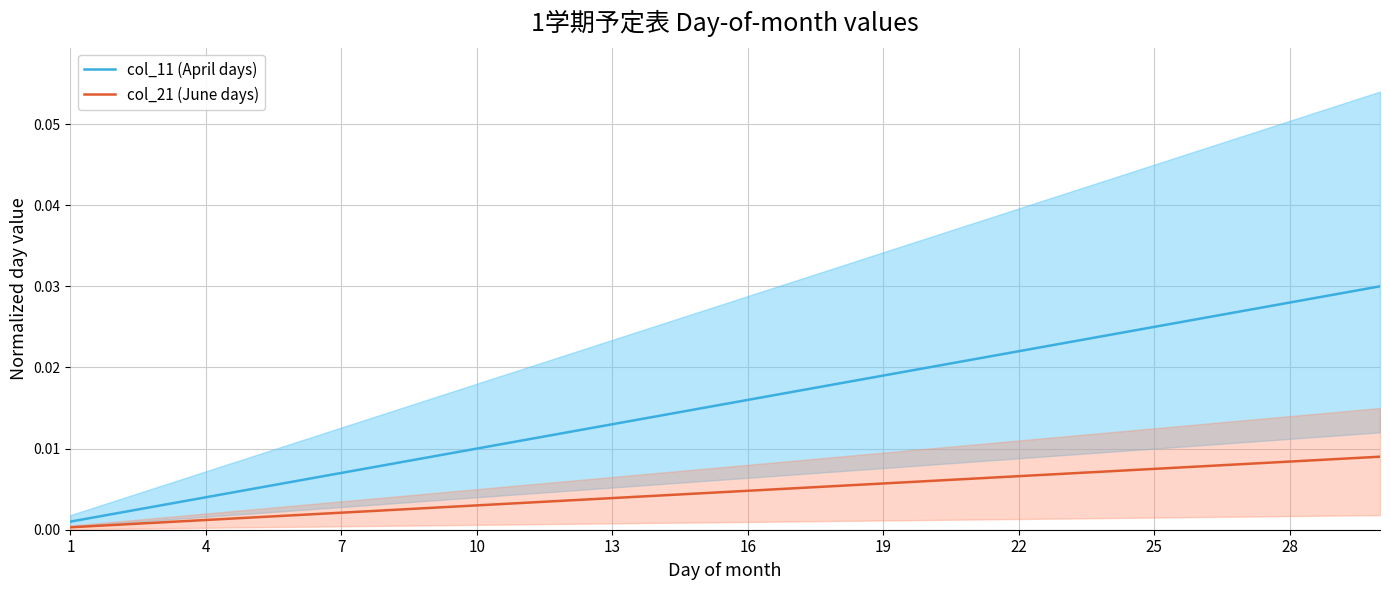

List the series in order of their peak value, lowest first.

col_21 (June days), col_11 (April days)